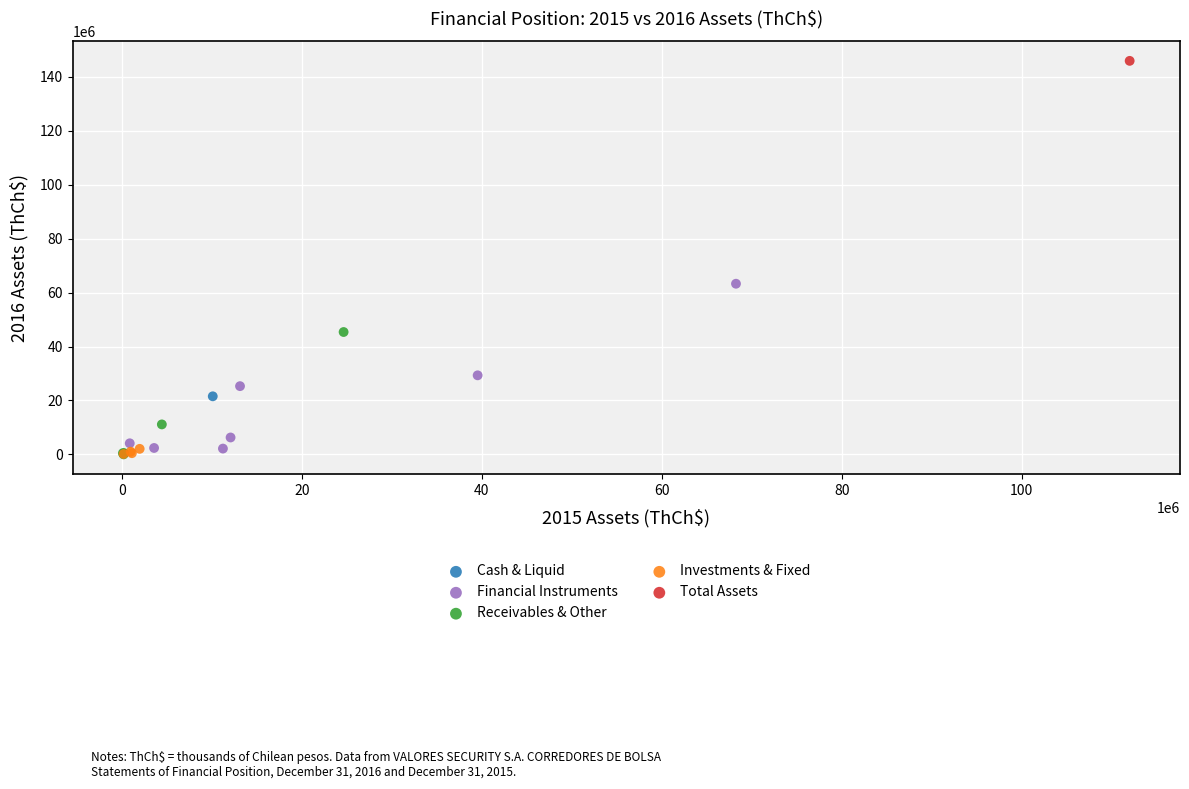

What are all the series names shown in the legend?

Cash & Liquid, Financial Instruments, Receivables & Other, Investments & Fixed, Total Assets